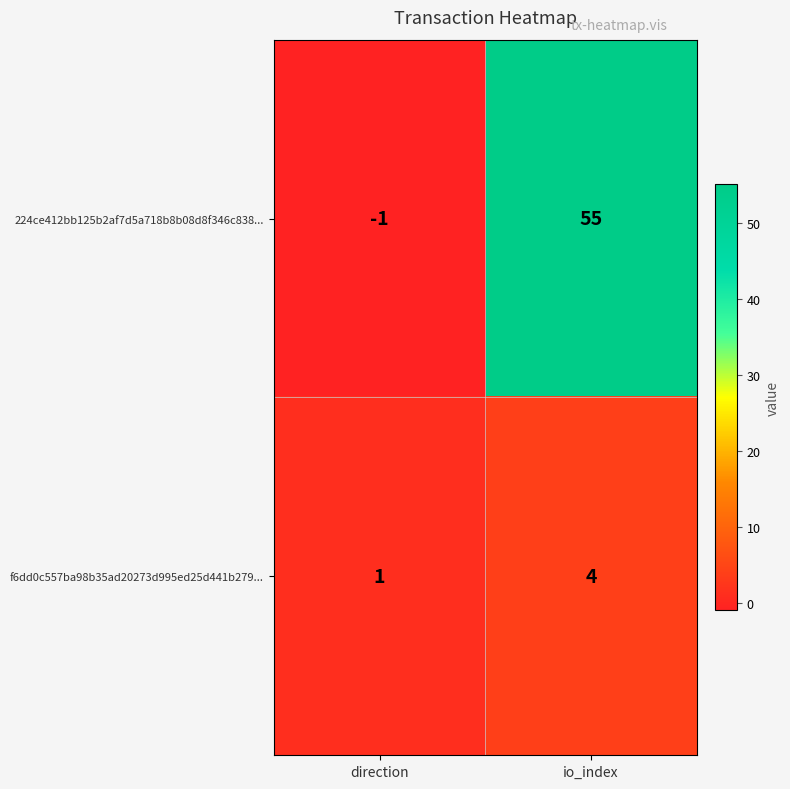

At how many categories does at least one series exceed 2?

1